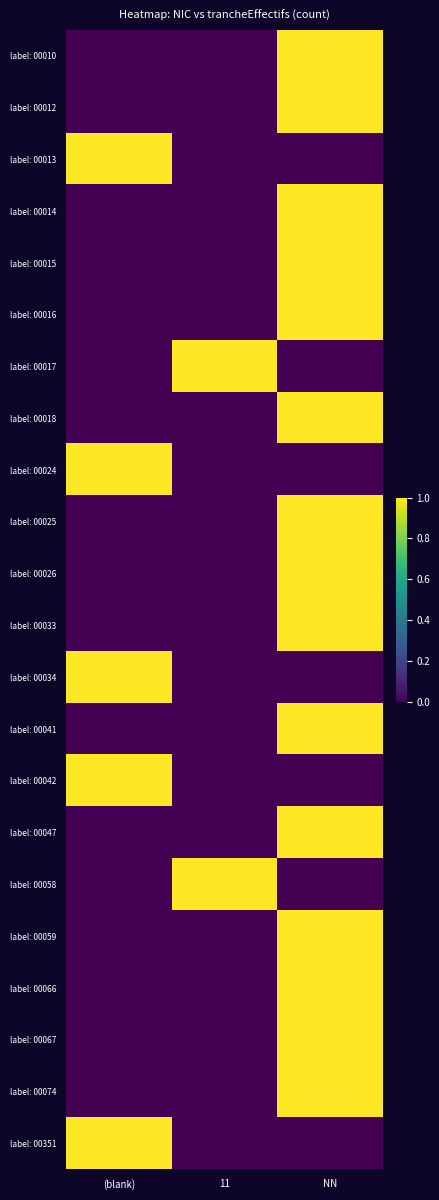

Reading left to right, extract all data points from this chart.

label: 00010: (blank)=0	11=0	NN=1
label: 00012: (blank)=0	11=0	NN=1
label: 00013: (blank)=1	11=0	NN=0
label: 00014: (blank)=0	11=0	NN=1
label: 00015: (blank)=0	11=0	NN=1
label: 00016: (blank)=0	11=0	NN=1
label: 00017: (blank)=0	11=1	NN=0
label: 00018: (blank)=0	11=0	NN=1
label: 00024: (blank)=1	11=0	NN=0
label: 00025: (blank)=0	11=0	NN=1
label: 00026: (blank)=0	11=0	NN=1
label: 00033: (blank)=0	11=0	NN=1
label: 00034: (blank)=1	11=0	NN=0
label: 00041: (blank)=0	11=0	NN=1
label: 00042: (blank)=1	11=0	NN=0
label: 00047: (blank)=0	11=0	NN=1
label: 00058: (blank)=0	11=1	NN=0
label: 00059: (blank)=0	11=0	NN=1
label: 00066: (blank)=0	11=0	NN=1
label: 00067: (blank)=0	11=0	NN=1
label: 00074: (blank)=0	11=0	NN=1
label: 00351: (blank)=1	11=0	NN=0